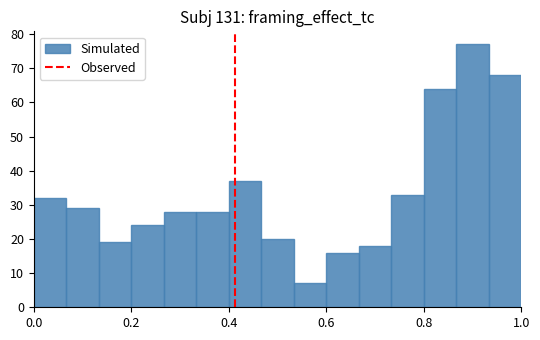

Around what value on the x-axis is the tallest bar? Give the approximate position of its centre, as read against the axis.

0.90